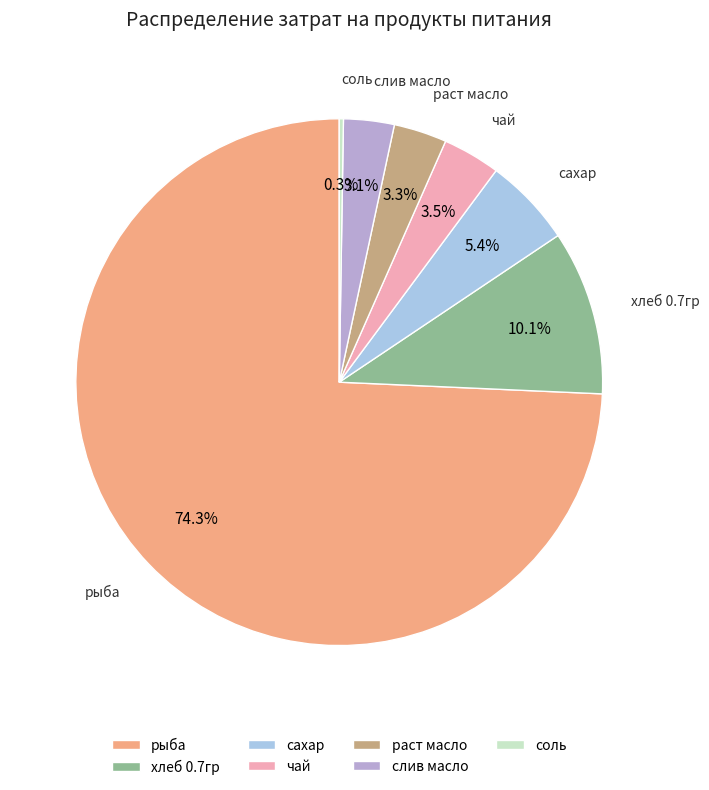

Between сахар and слив масло, which is larger?

сахар